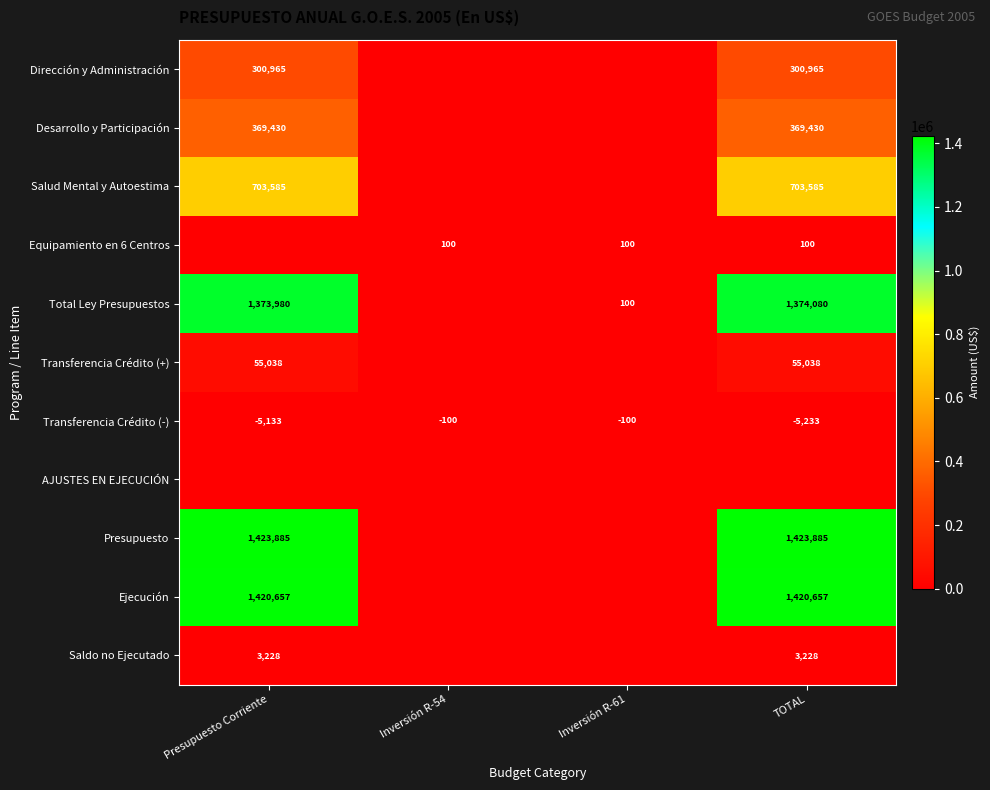

Is the value of Equipamiento en 6 Centros at Inversión R-54 greater than the value of Transferencia Crédito (+) at Presupuesto Corriente?

No